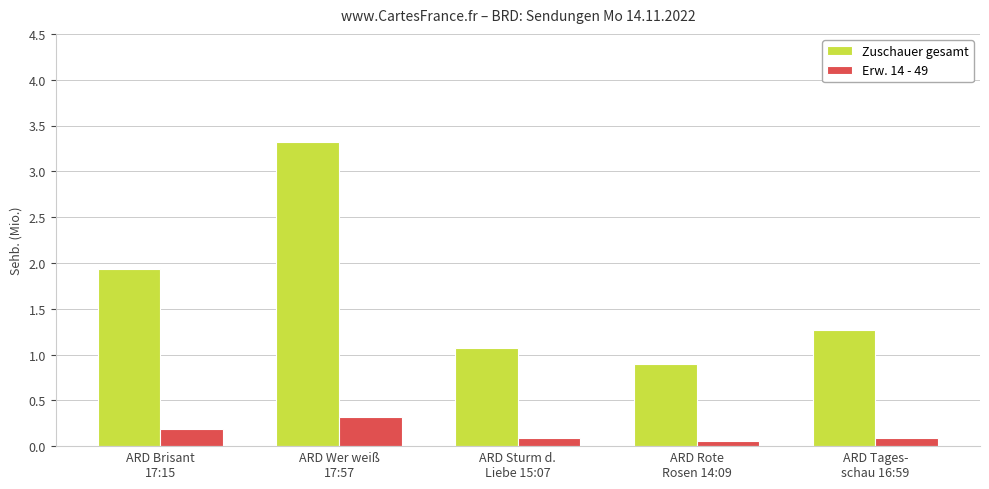

List the series in order of their peak value, lowest first.

Erw. 14 - 49, Zuschauer gesamt